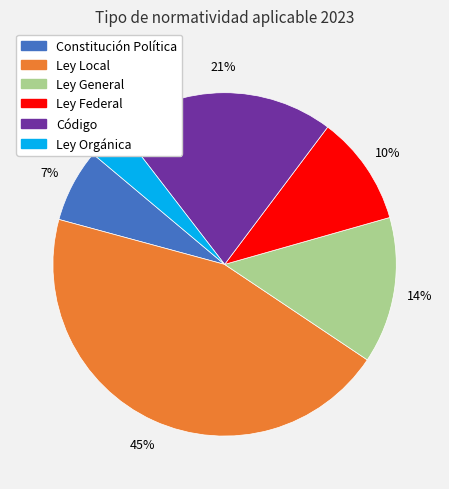

Combined, do Ley Federal and Ley General account for over 50%?

No